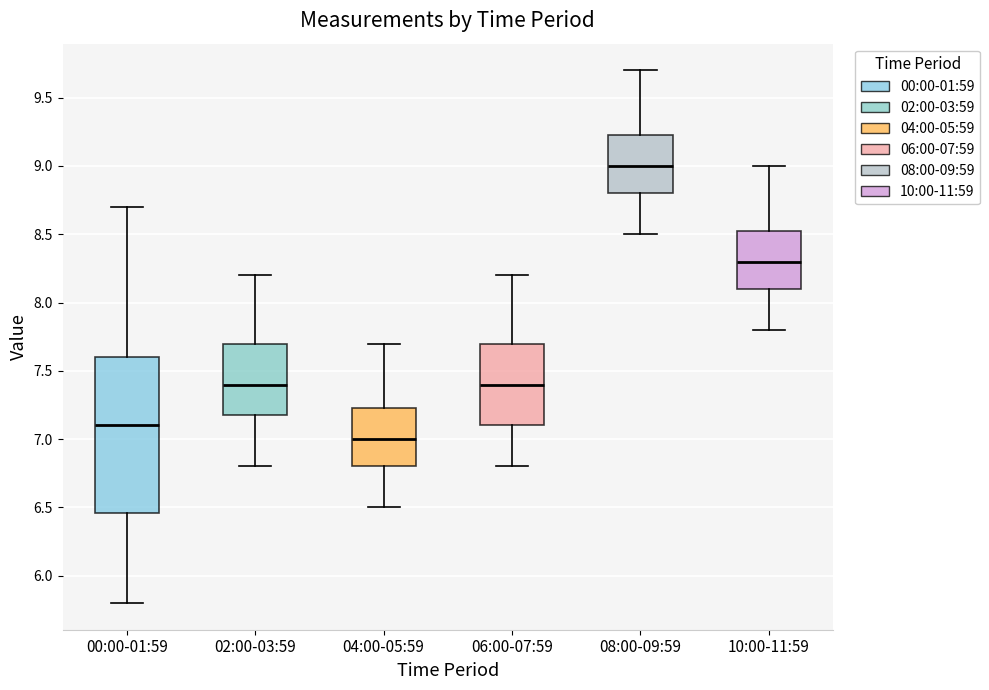

Where does the median line of the box for 04:00-05:59 sit on the y-axis? The values are not printed on the chart, so give them approximately, as read against the axis.

7.00